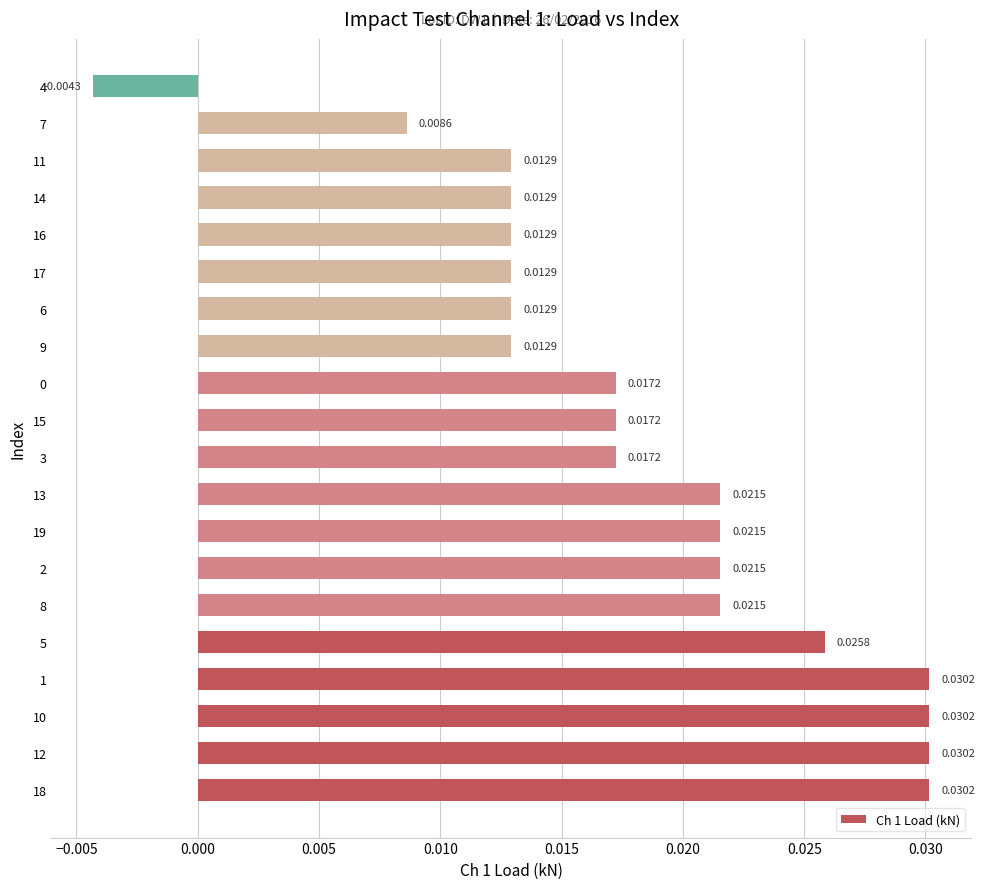

What is the sum of all values?

0.4